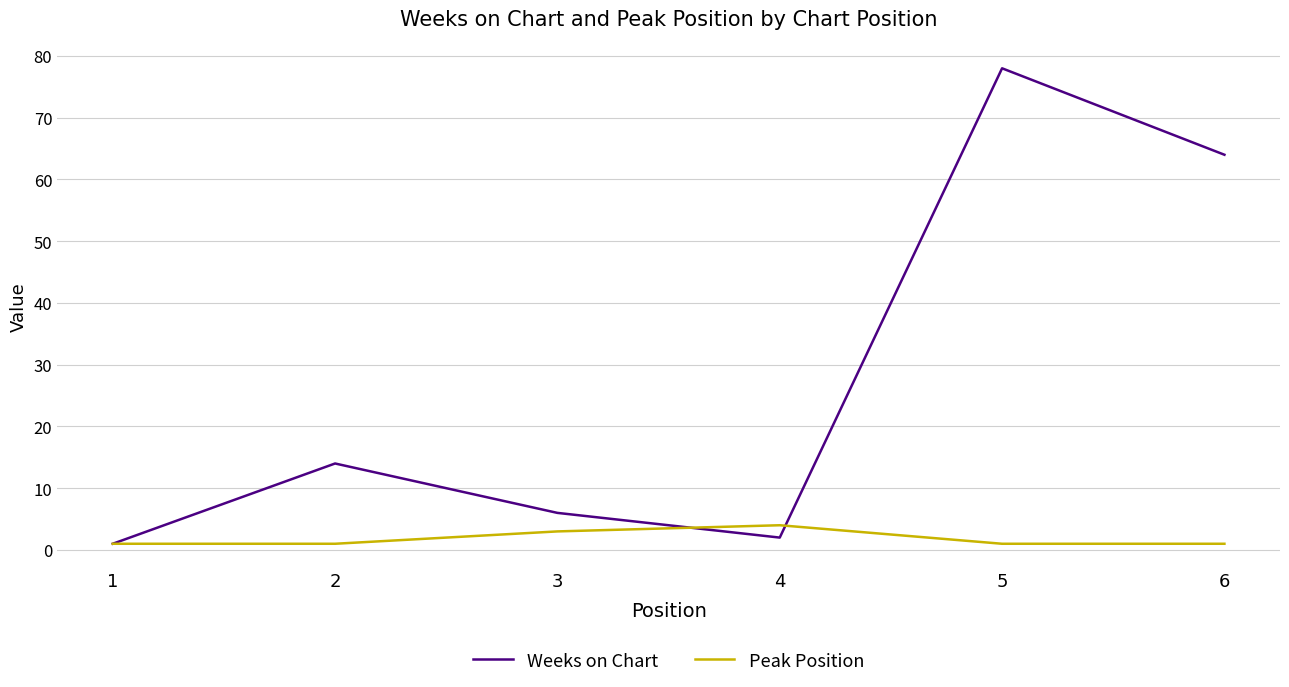

Reading right to left, what are all the values shown in this chart?

Weeks on Chart: 6=64	5=78	4=2	3=6	2=14	1=1
Peak Position: 6=1	5=1	4=4	3=3	2=1	1=1